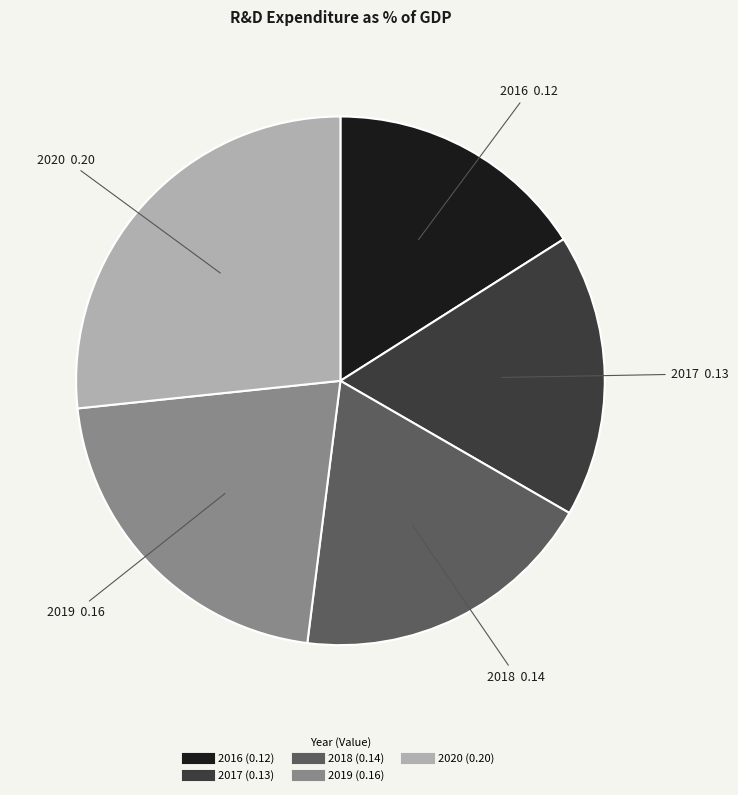

True or false: 2019 accounts for 12% of the total.

False